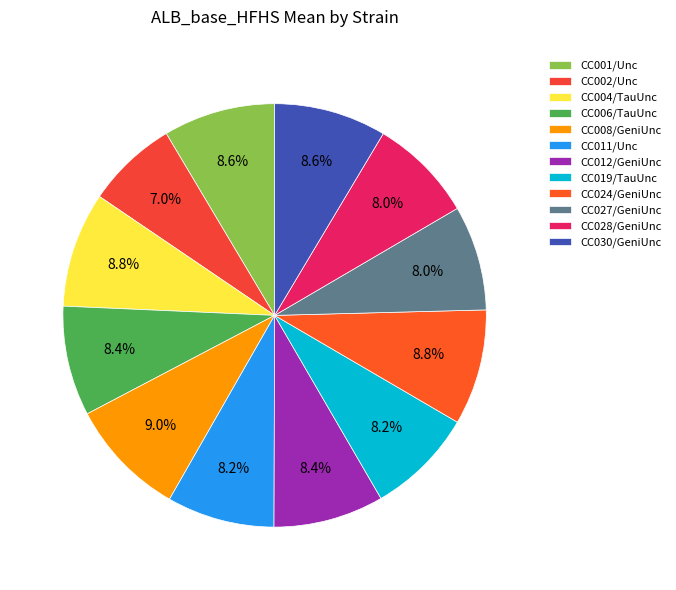

How many slices are in this pie chart?

12